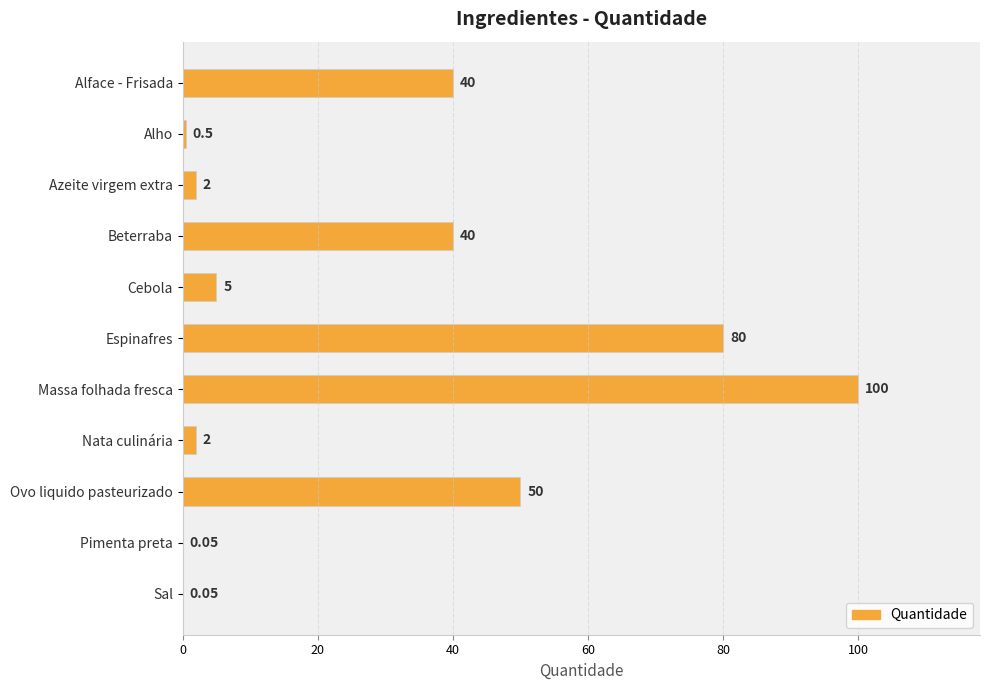

At which category does the chart reach its peak across all series?

Massa folhada fresca